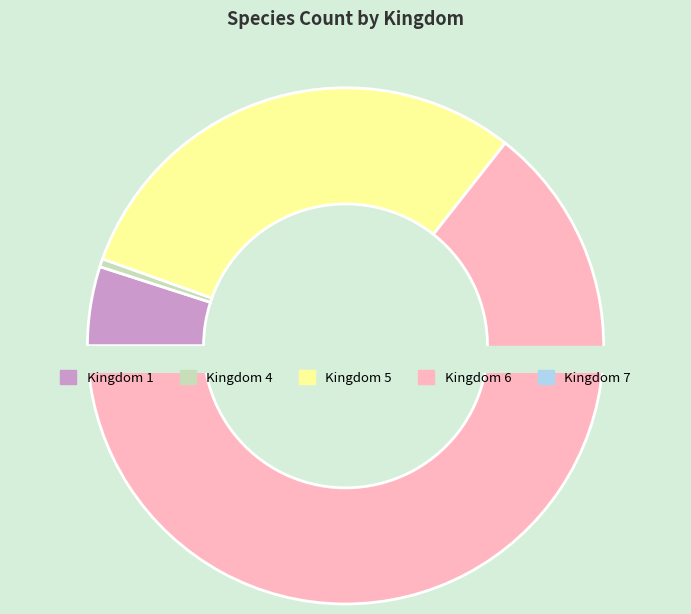

Which category accounts for the majority?

6